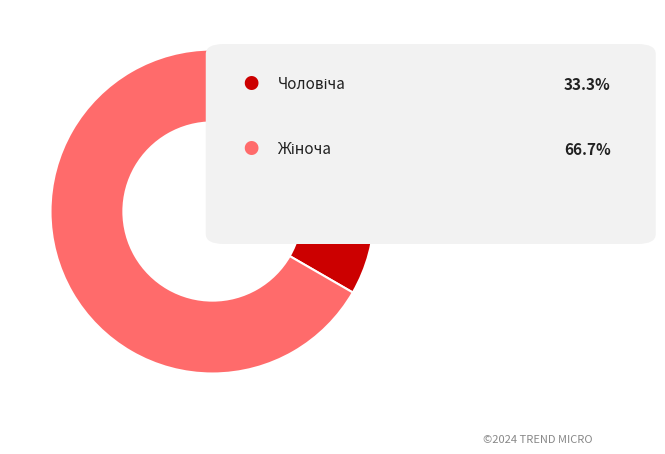

Is there any slice that represents more than half of the pie?

Yes